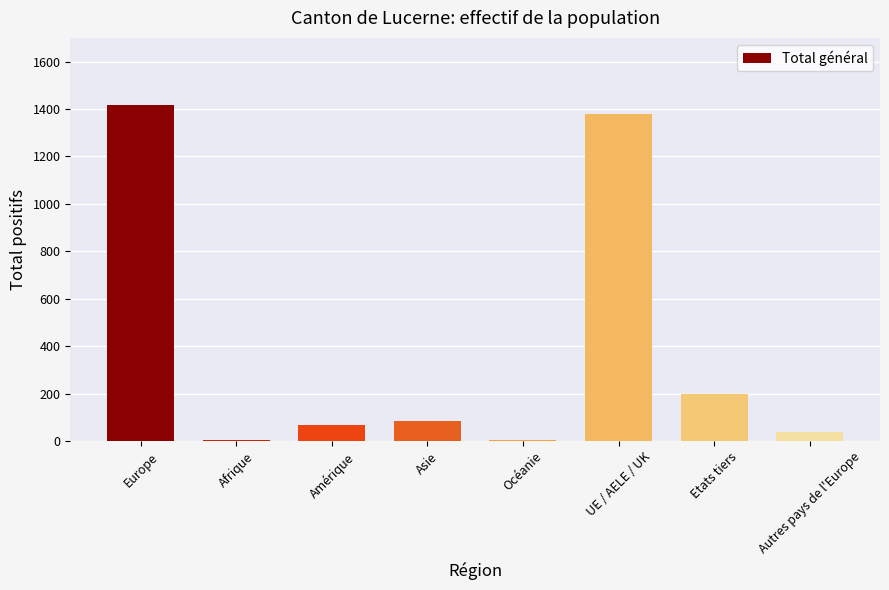

What is the sum of the values at Amérique and Océanie?

74